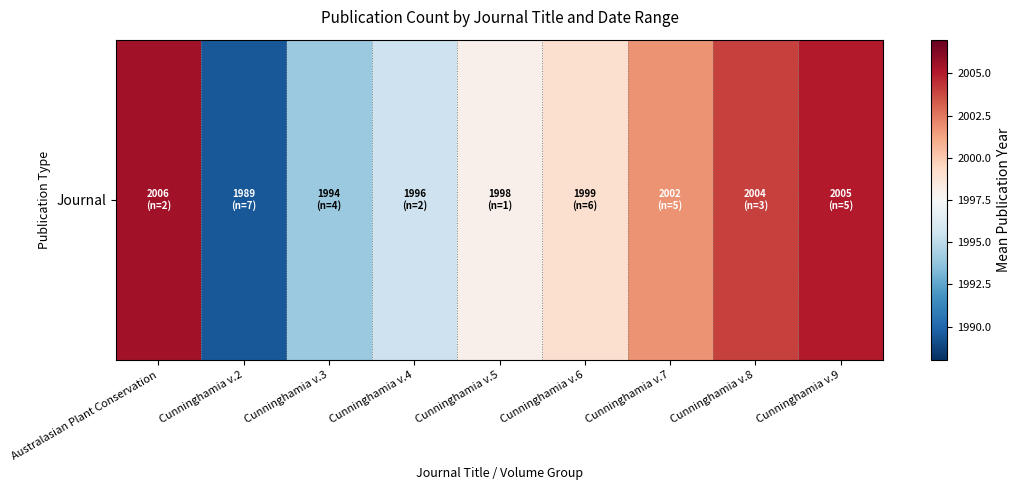

What is the greatest value displayed?

2005.5